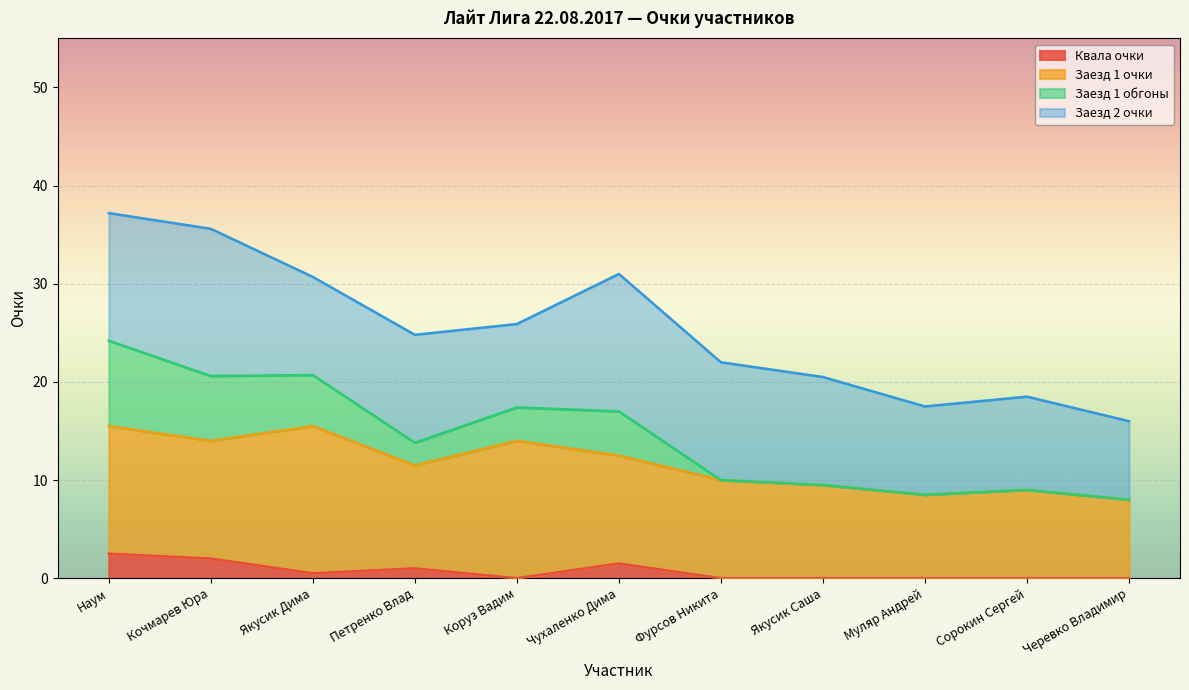

What is the label of the 5th point from the right?

Фурсов Никита